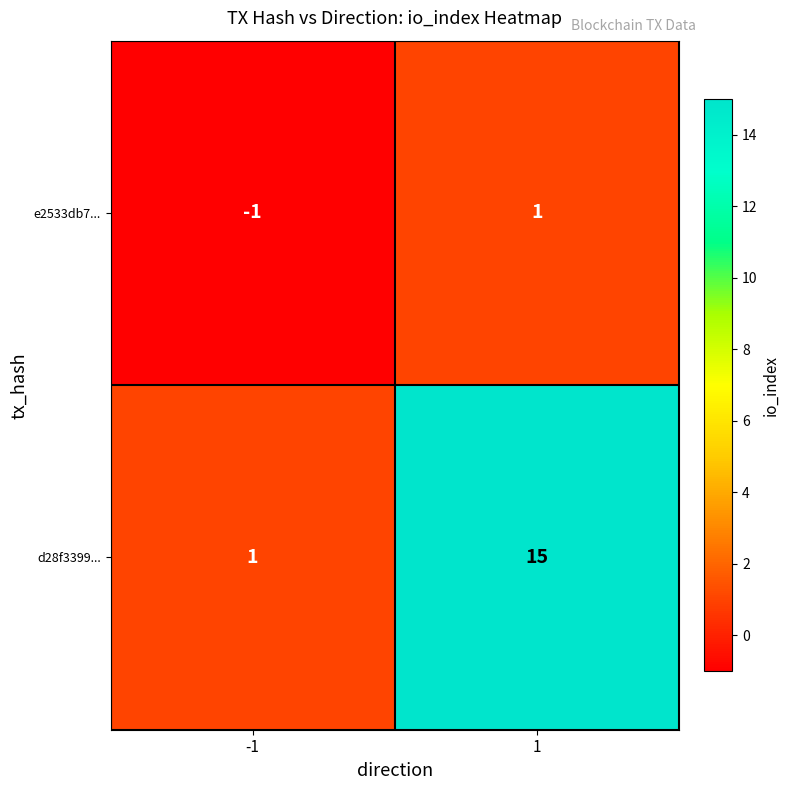

Rank the categories by d28f3399... value from lowest to highest.

-1, 1